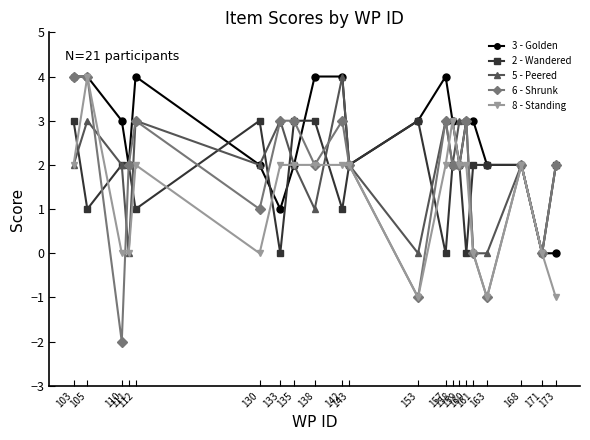

The 6 - Shrunk series shows 2 at 158. True or false?

True